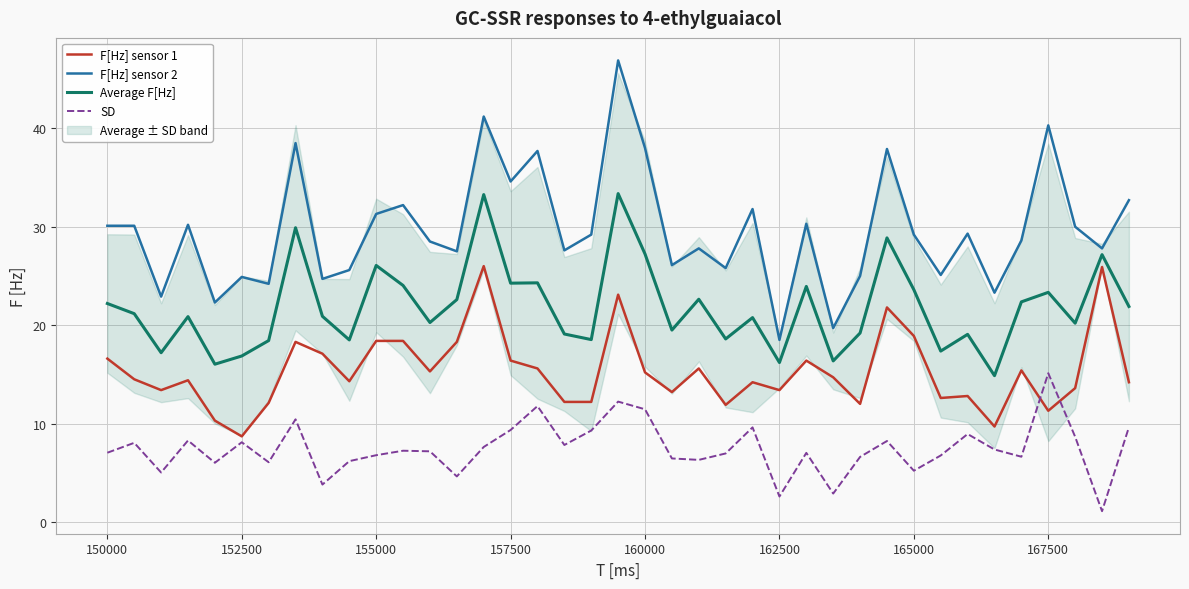

The SD series shows 15.1 at 167500. True or false?

True